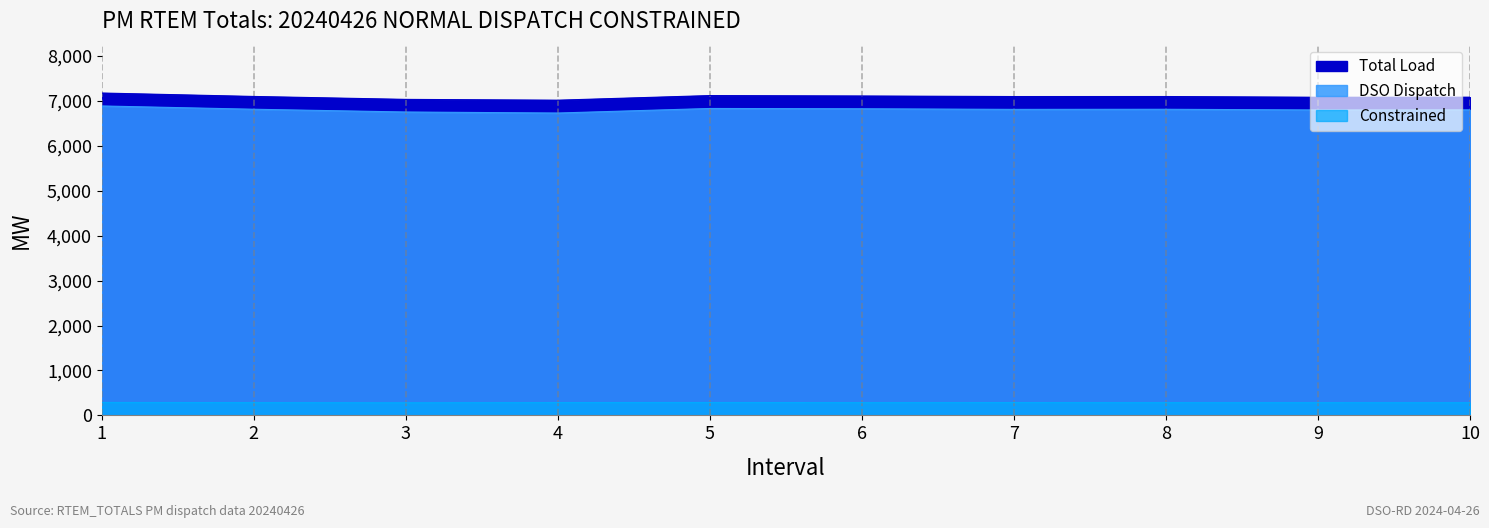

The value of DSO Dispatch at 7 is 4680.6. True or false?

False